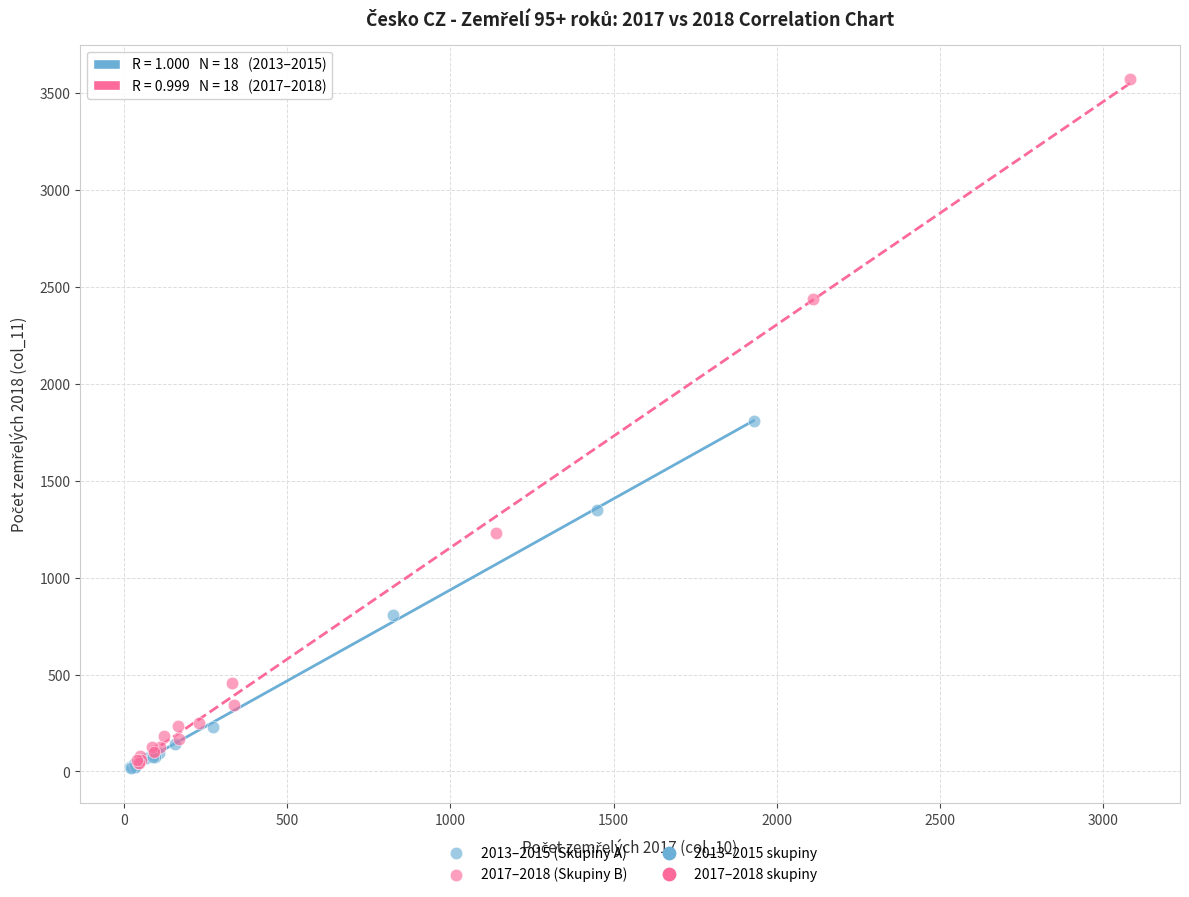

Which series contains the highest Y value?

2017–2018 (Skupiny B)